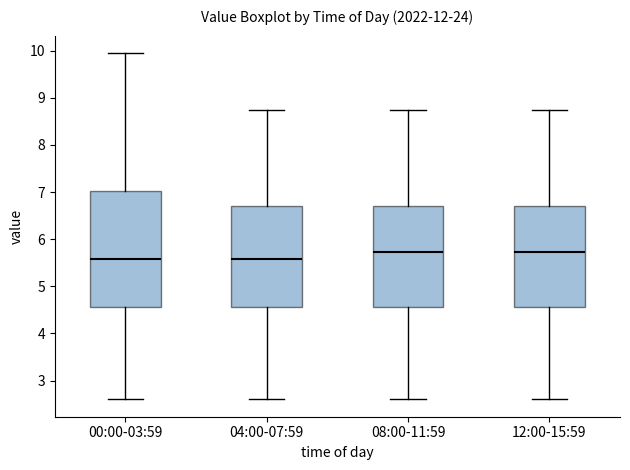

Which box is the tallest, from its lower edge to its upper edge?

00:00-03:59